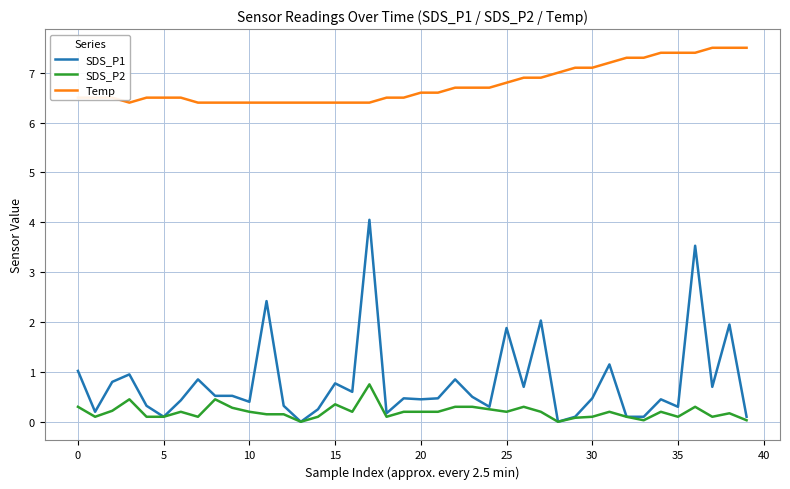

What is the average value of the Temp series?

6.8